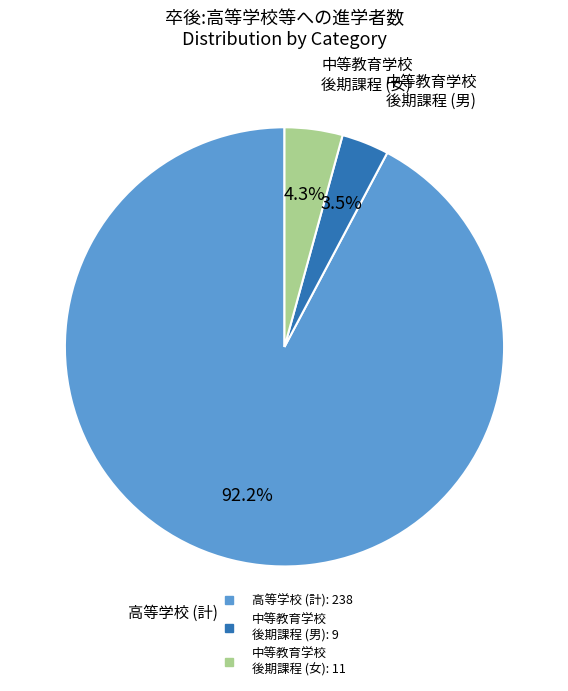

Does any single category account for the majority?

Yes